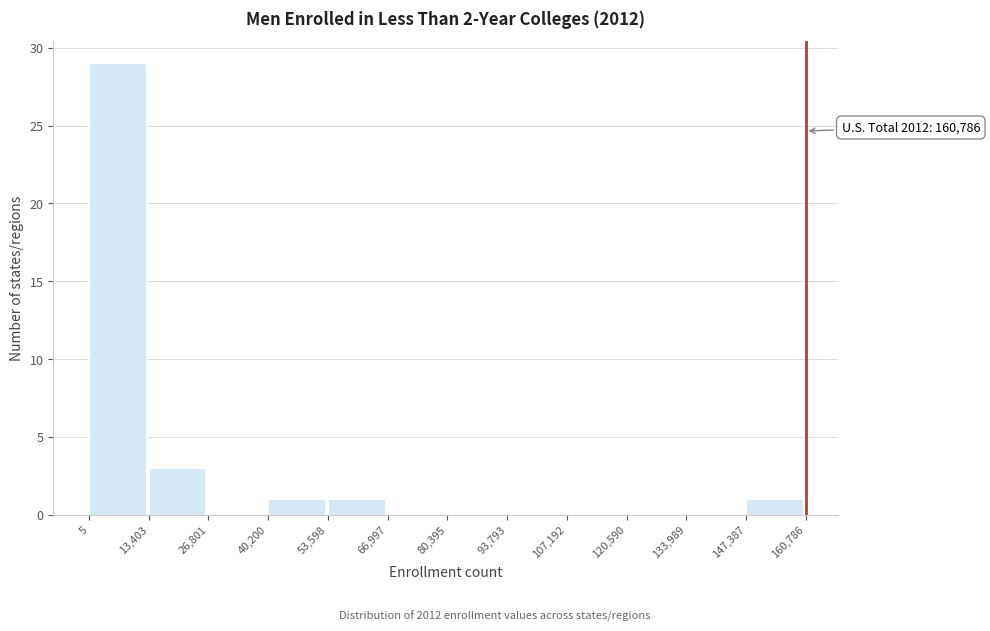

Which range on the x-axis has the tallest bar?

5 to 13,403